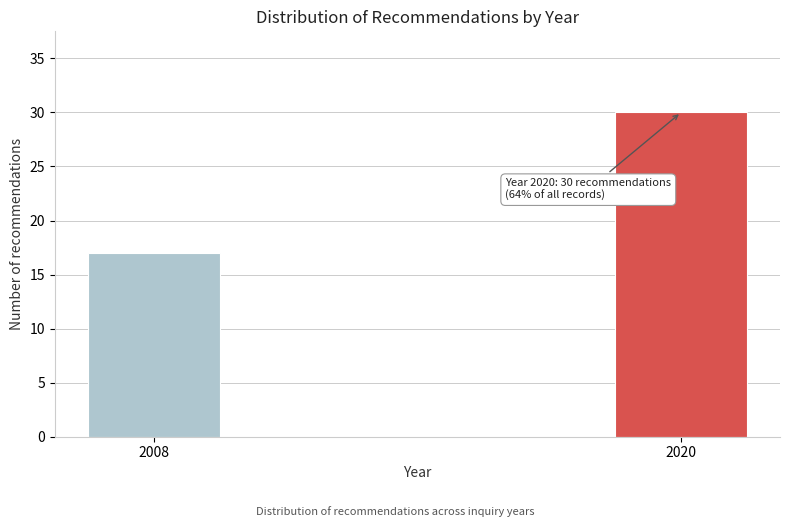

Reading left to right, list all the values displayed in this chart.

17	30